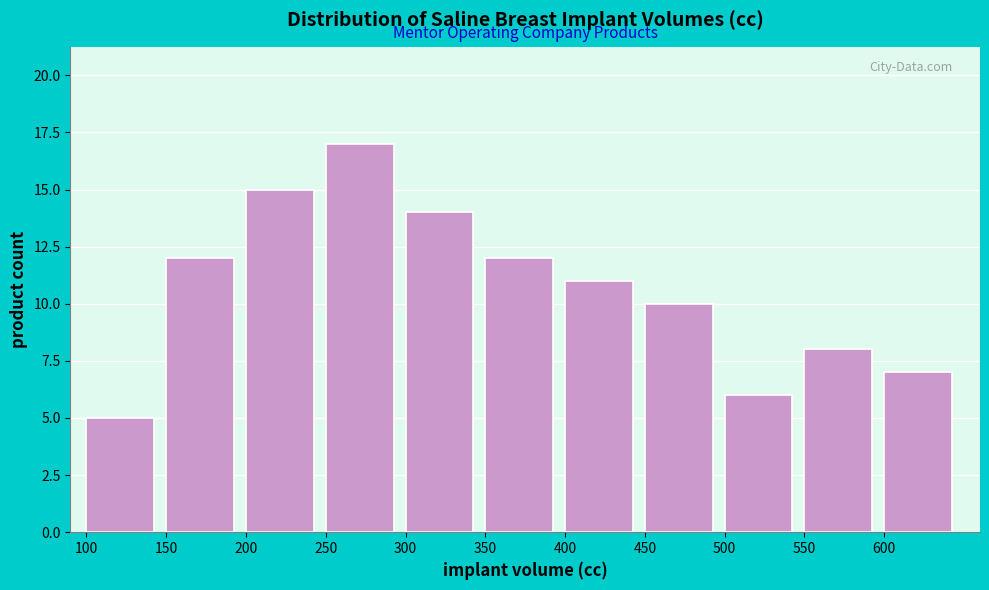

Which range on the x-axis has the tallest bar?

250 to 300